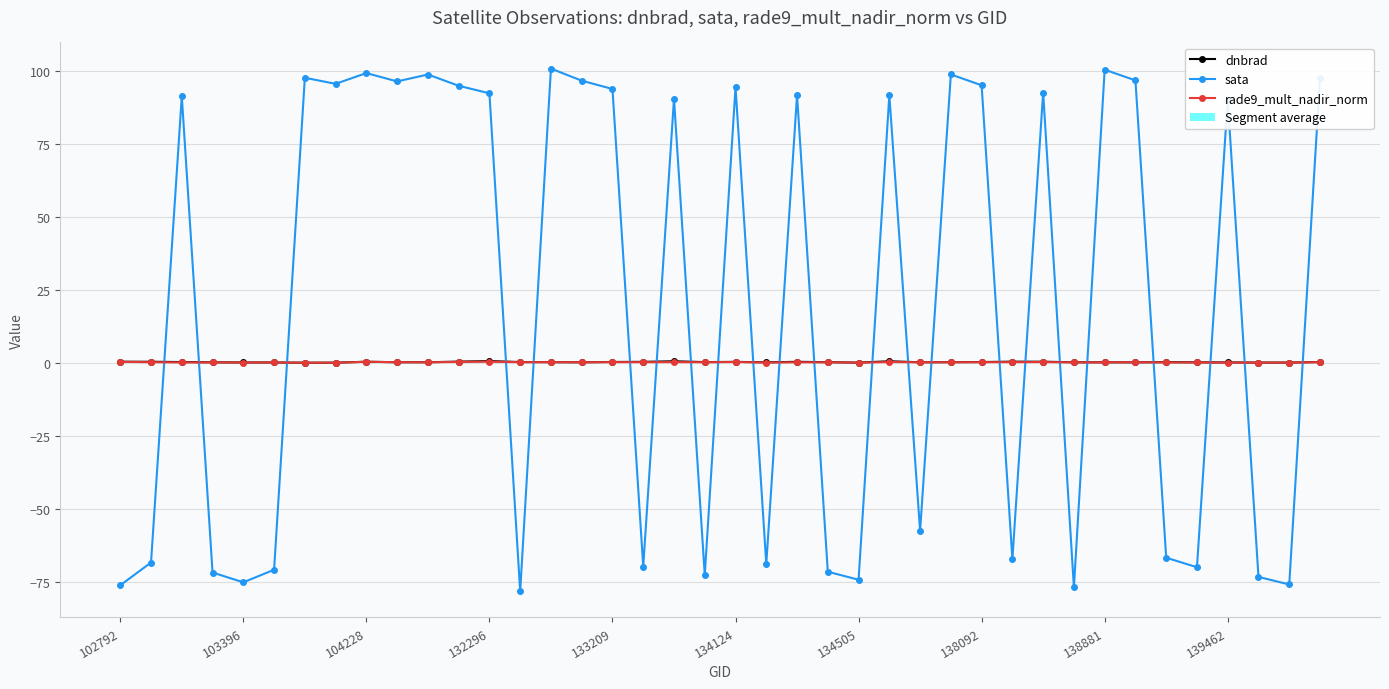

How many lines are shown in the chart?

3